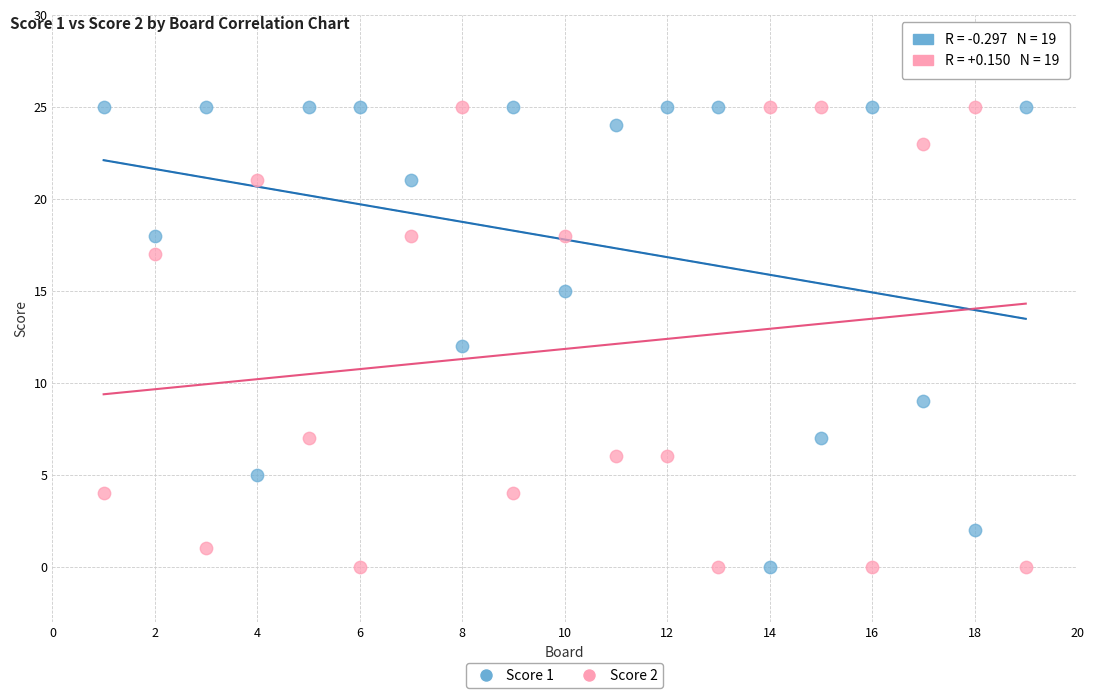

Across all data points, what is the range of Y values (max minus min)?

25